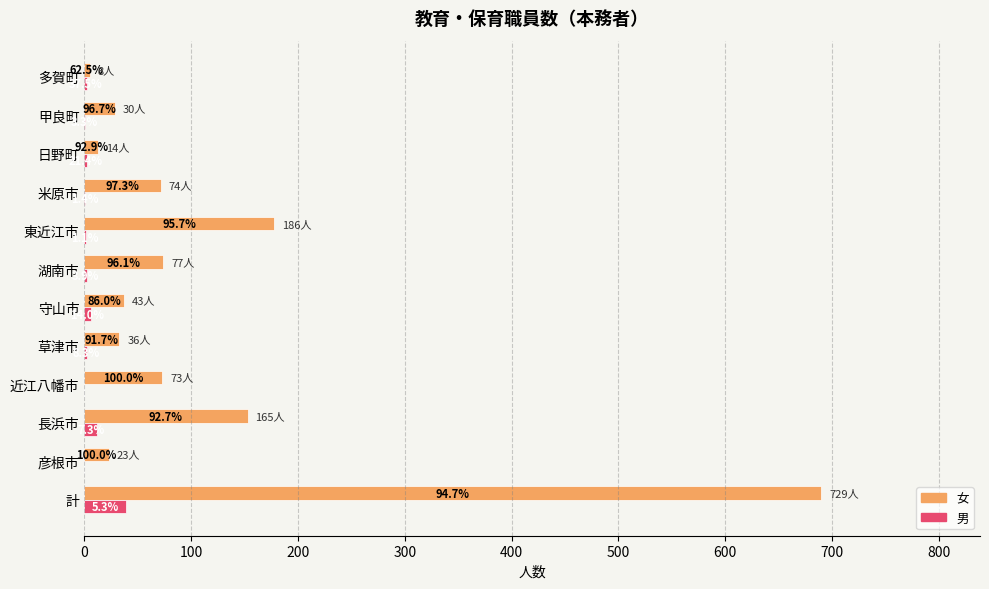

What are all the series names shown in the legend?

女, 男